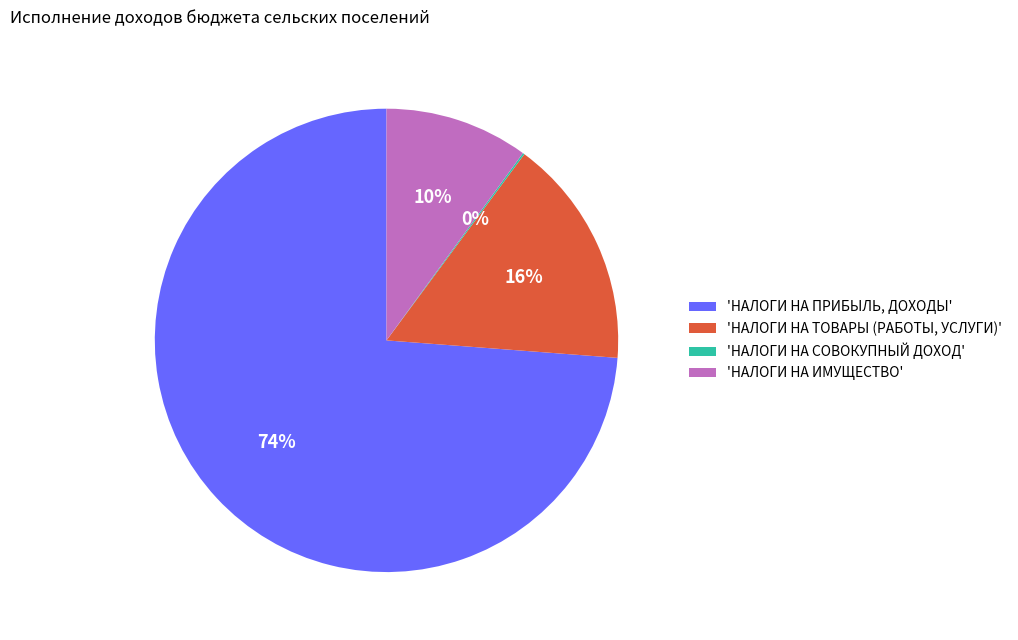

Combined, do 'НАЛОГИ НА ИМУЩЕСТВО' and 'НАЛОГИ НА ТОВАРЫ (РАБОТЫ, УСЛУГИ)' account for over 50%?

No